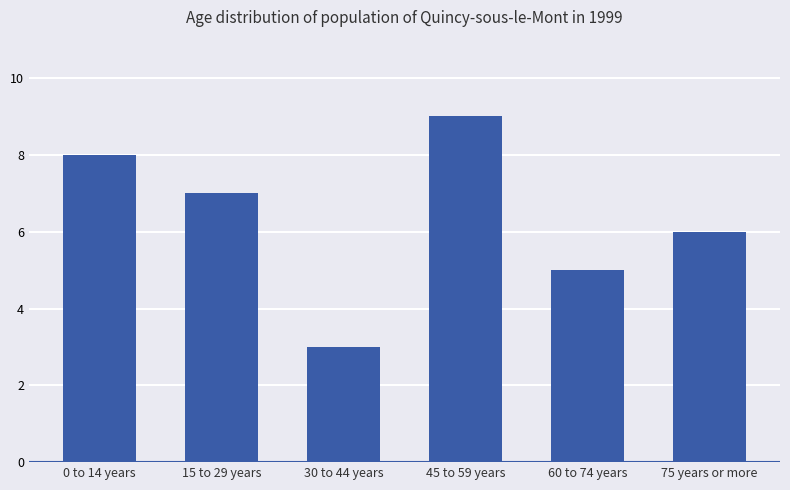

Which category has the lowest value across all series?

30 to 44 years